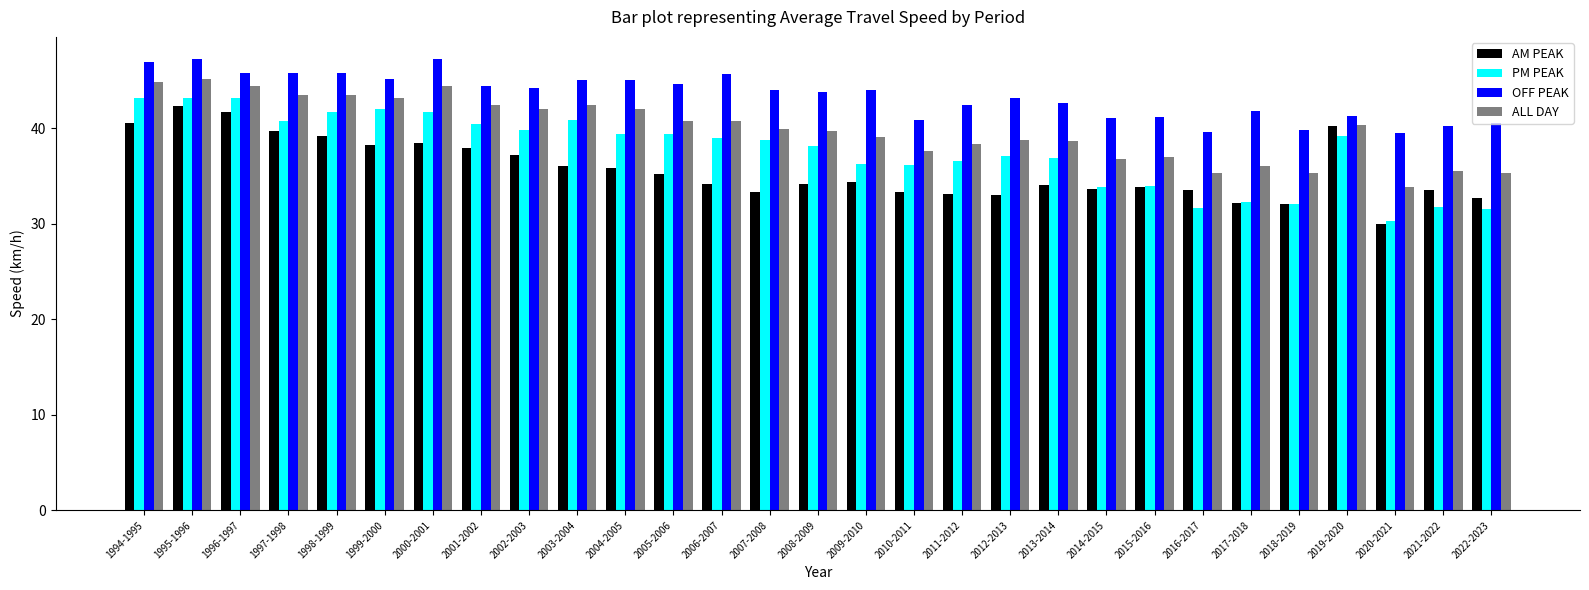

Count the number of categories in the chart.

29